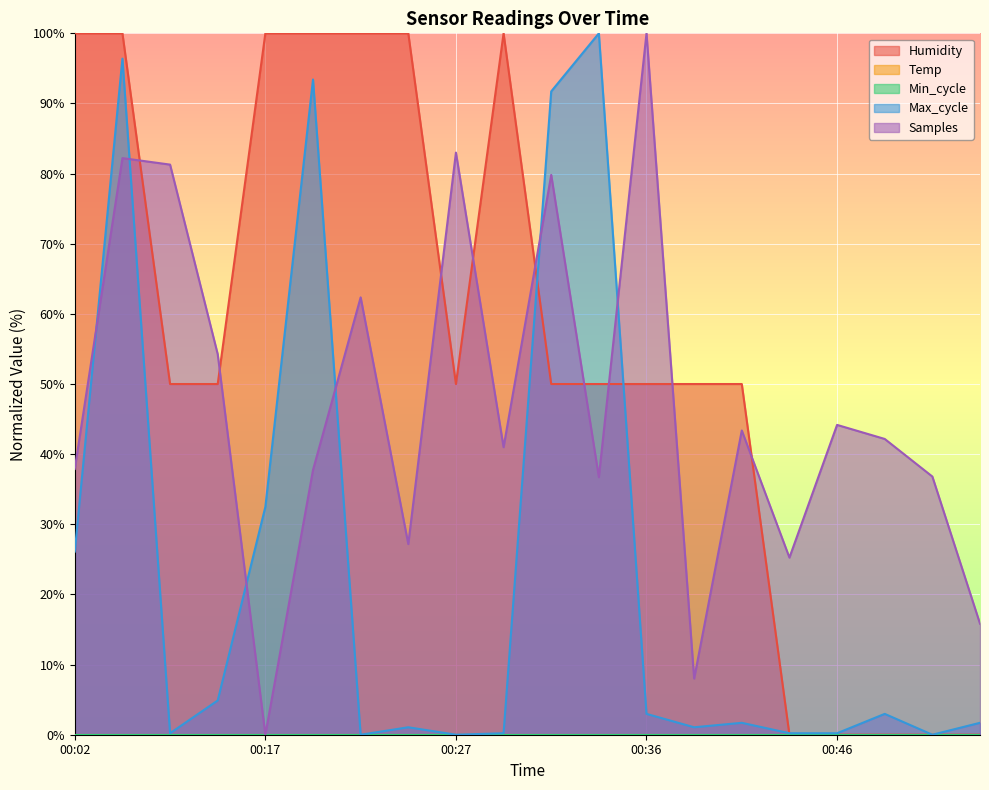

Is it true that Max_cycle equals 100.0 at 00:34?

True